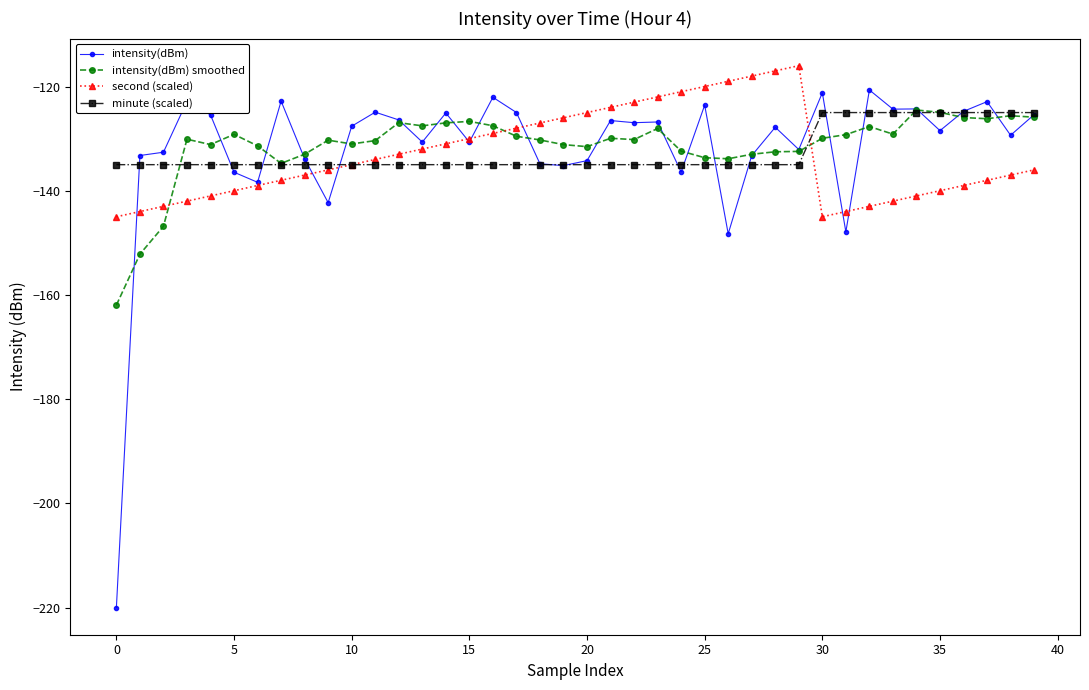

What is the smallest value displayed?

-220.0